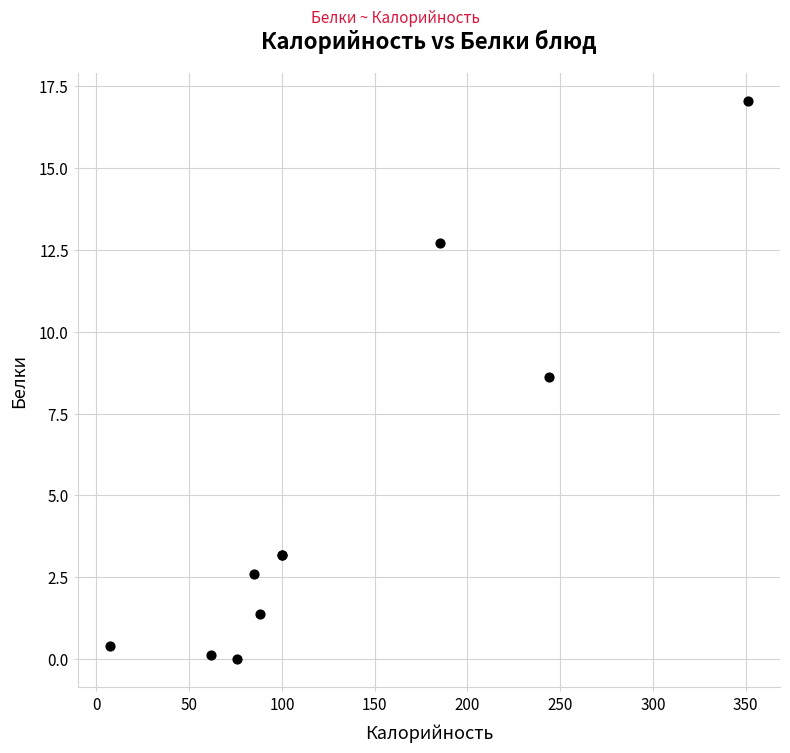

What Y value in the scatter plot is closest to 8?

8.6